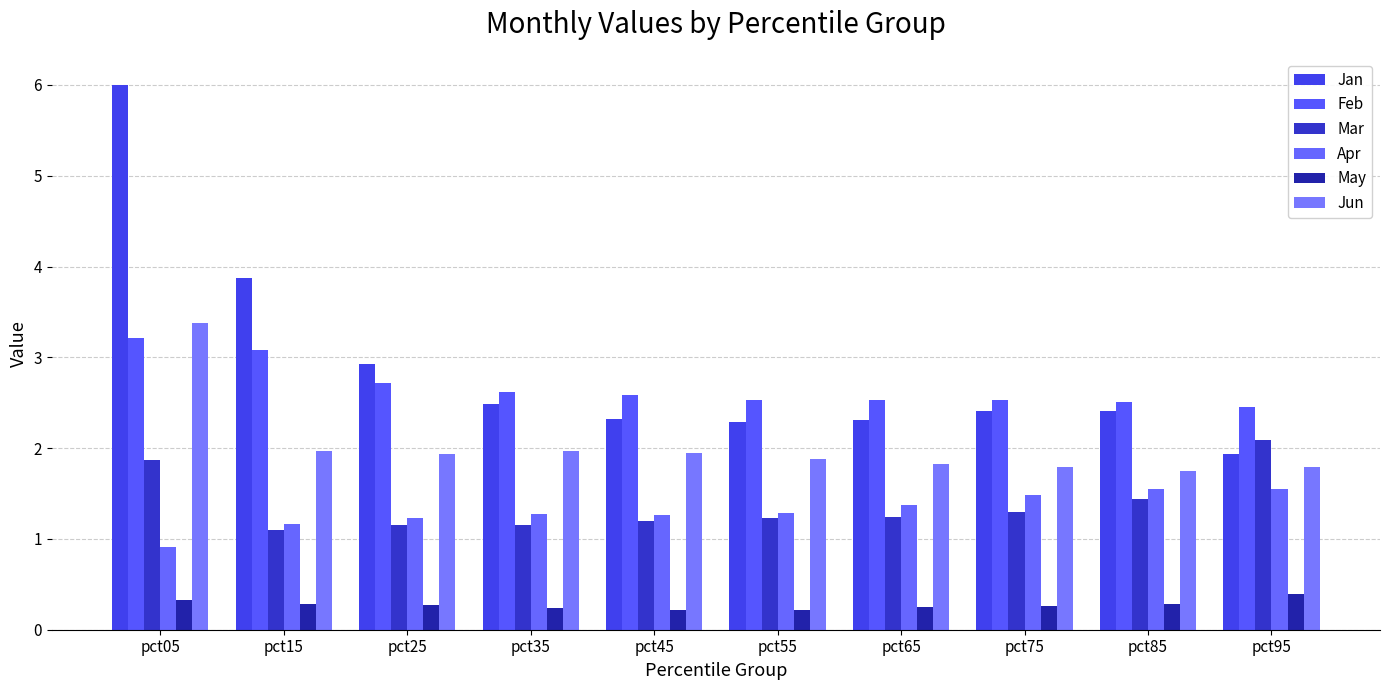

List the series in order of their peak value, highest first.

Jan, Jun, Feb, Mar, Apr, May